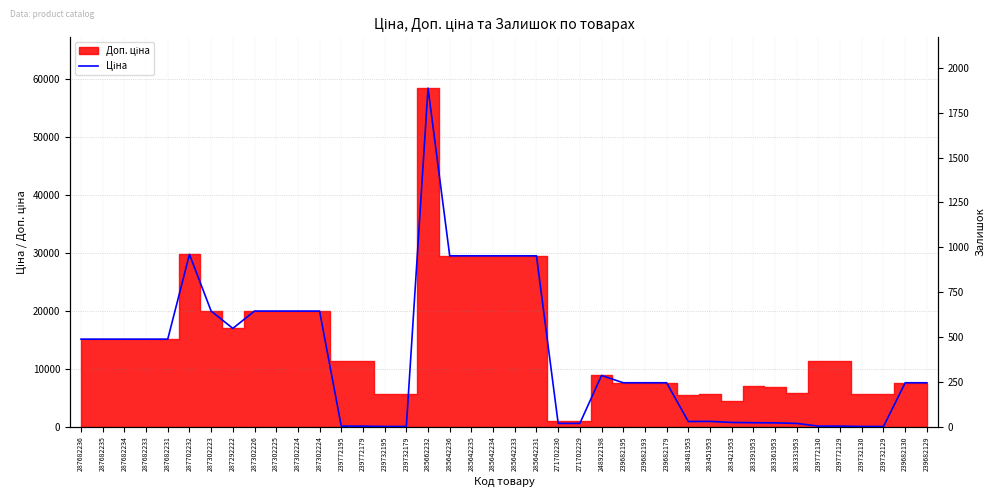

What is the difference between the second highest and minimum values?

29690.2